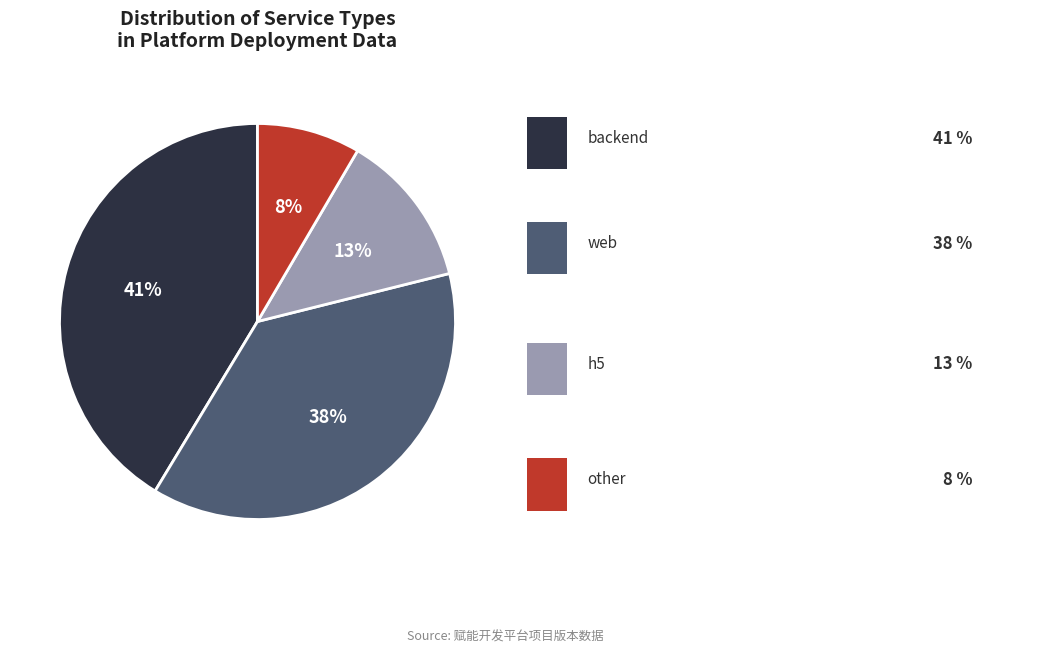

Does any single category account for the majority?

No